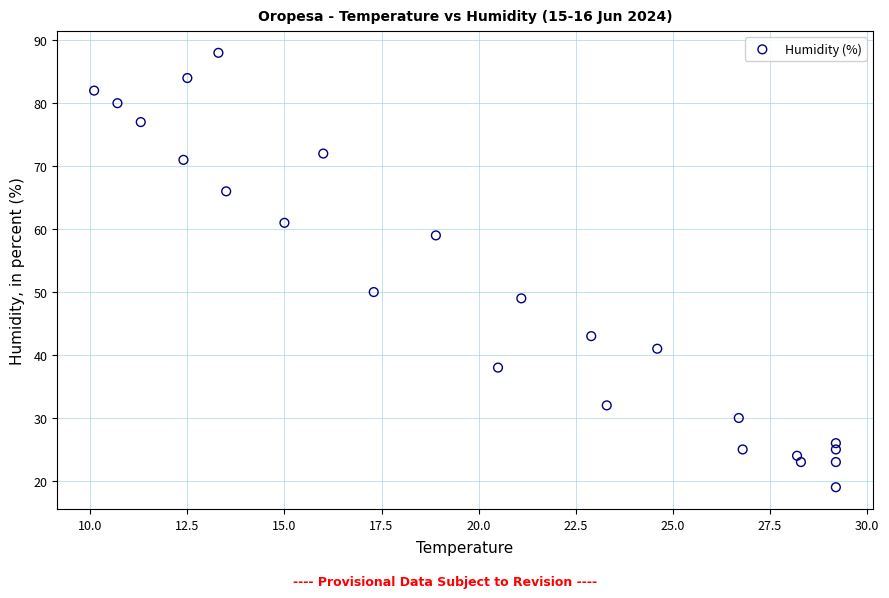

What Y value in the scatter plot is closest to 53?

50